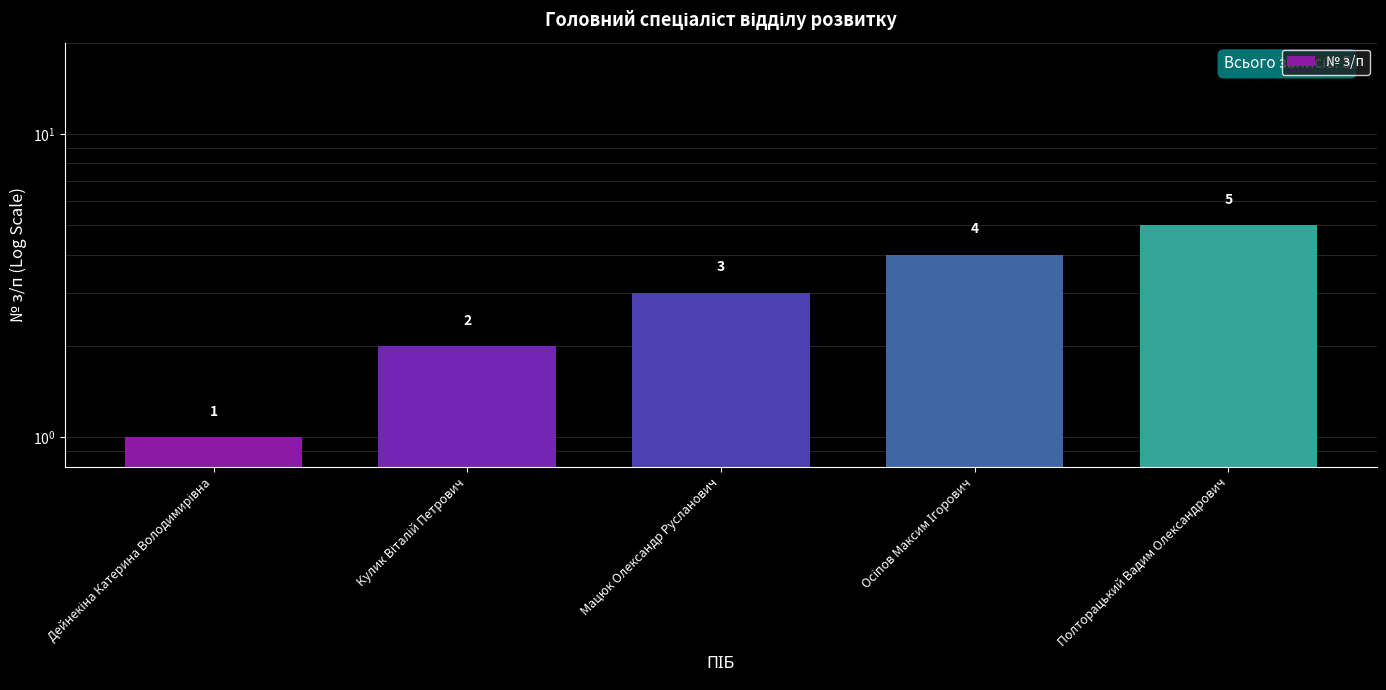

What is the change in value from Кулик Віталій Петрович to Мацюк Олександр Русланович?

+1